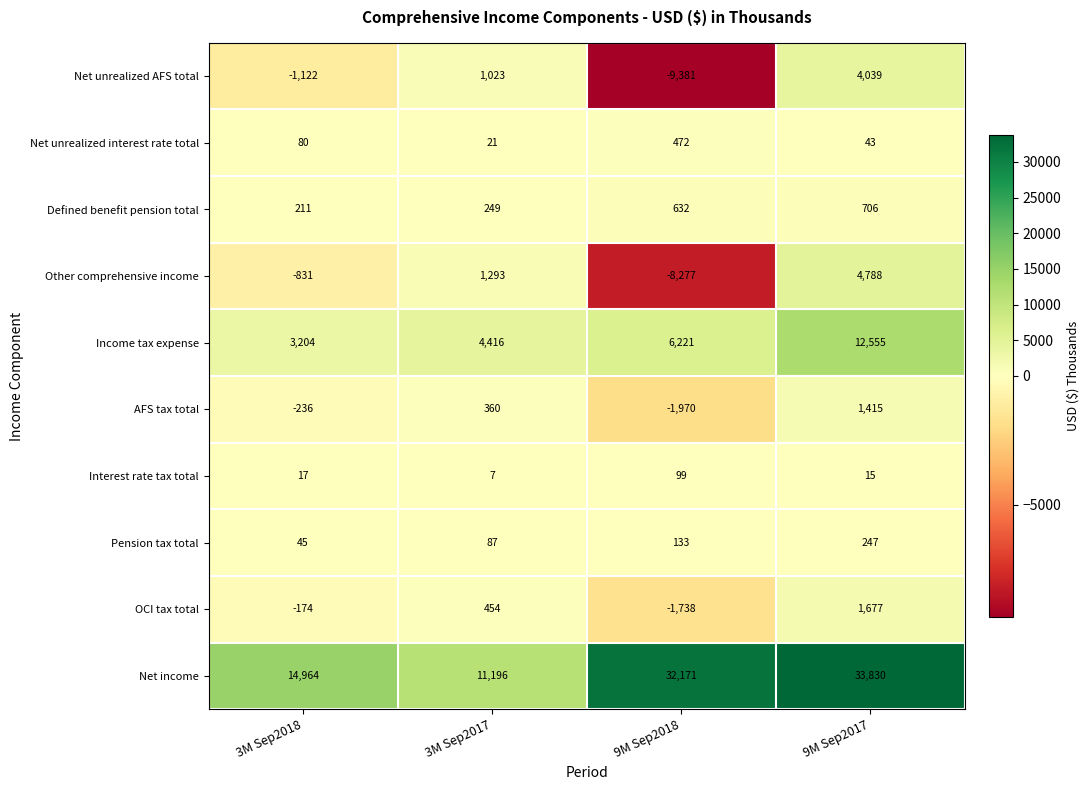

How many Net unrealized AFS total values are between -1122 and 4039?

3